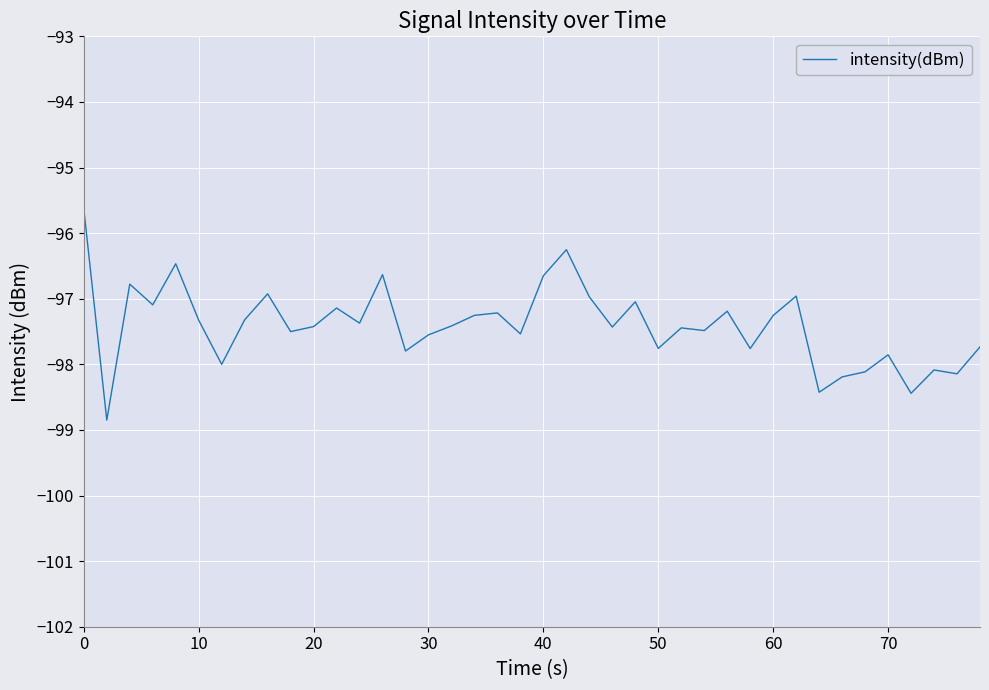

What is the smallest value displayed?

-98.9